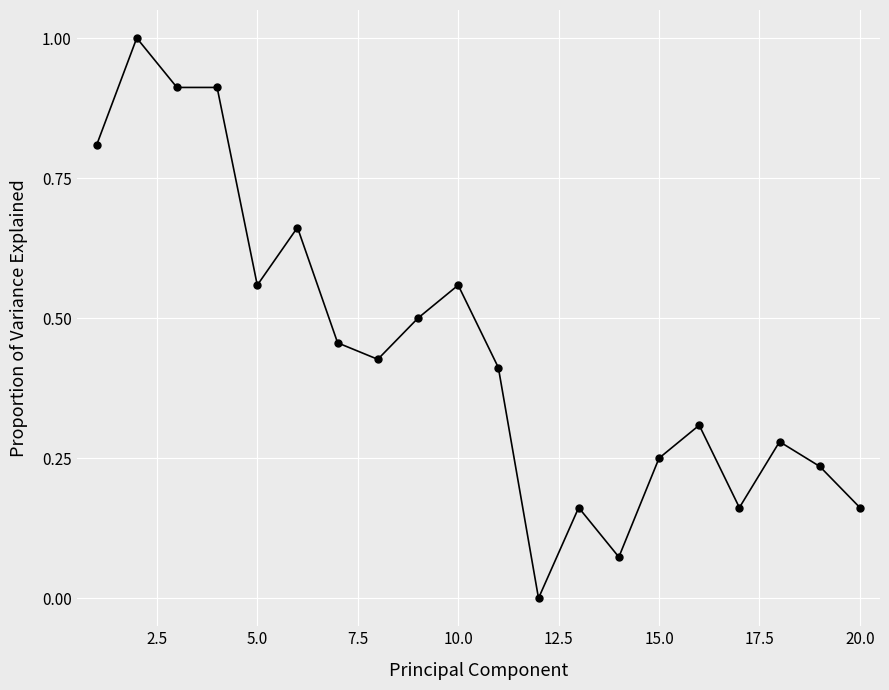

How many data points does each series have?

20